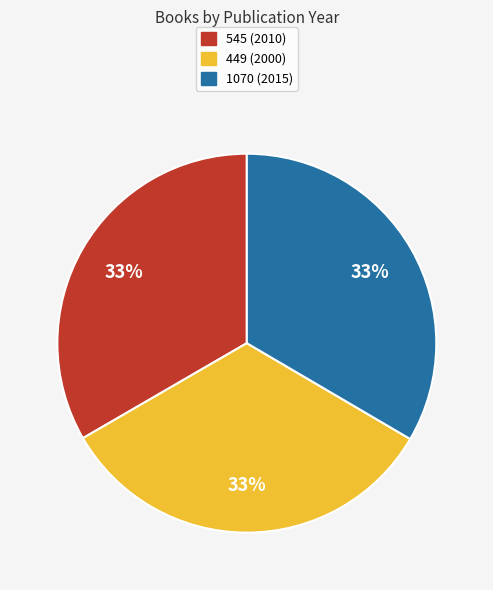

To the nearest percent, what is the average slice percentage?

33%